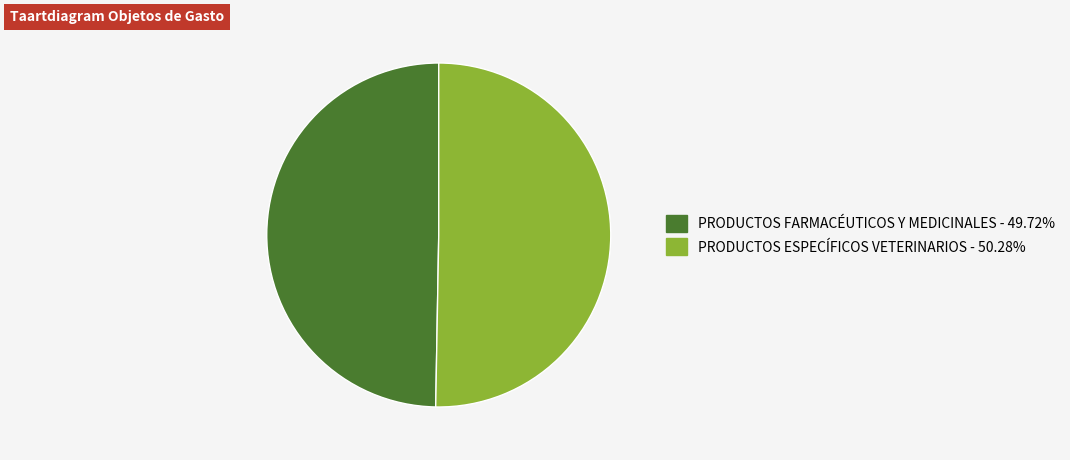

What is the smallest slice in the pie chart?

PRODUCTOS FARMACÉUTICOS Y MEDICINALES